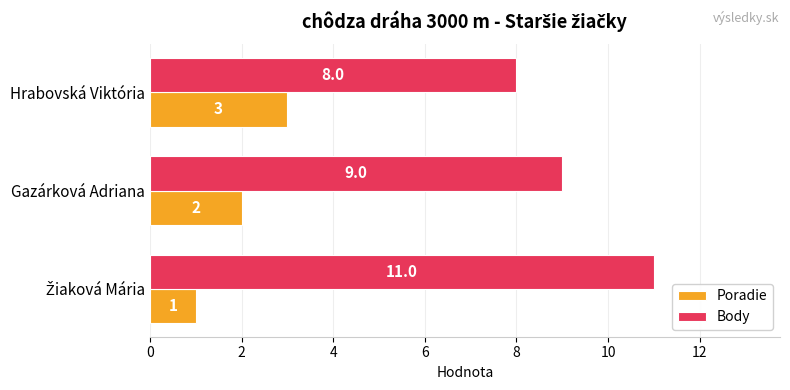

Rank the series by their maximum value, from lowest to highest.

Poradie, Body